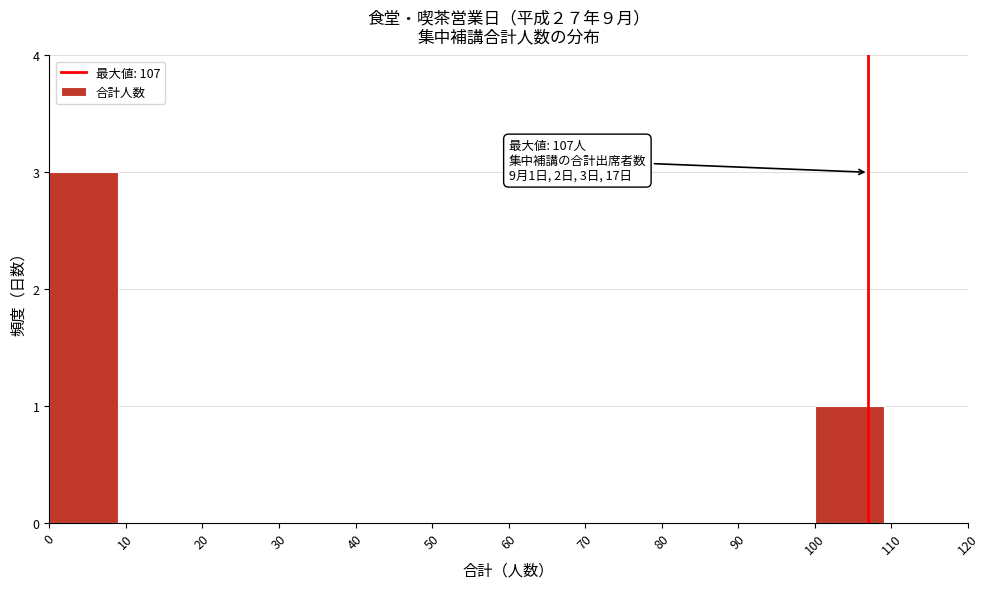

Over which range of the x-axis is the bar tallest?

0 to 10